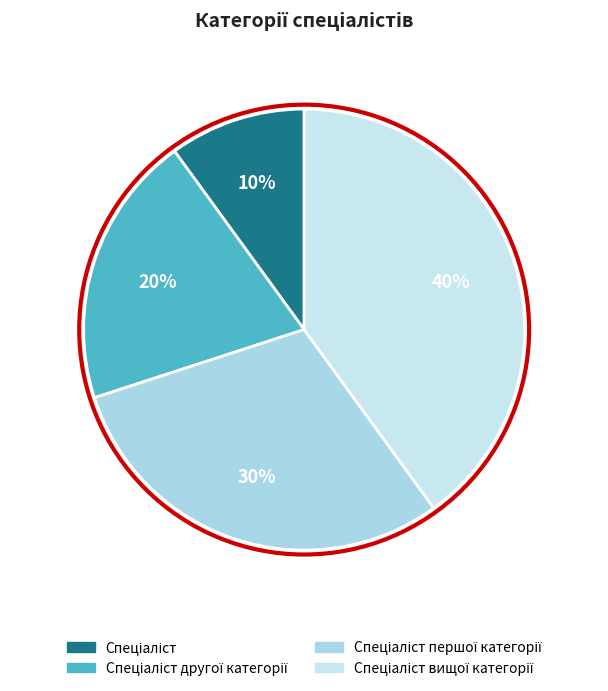

How much of the chart is everything except Спеціаліст другої категорії?

80.0%